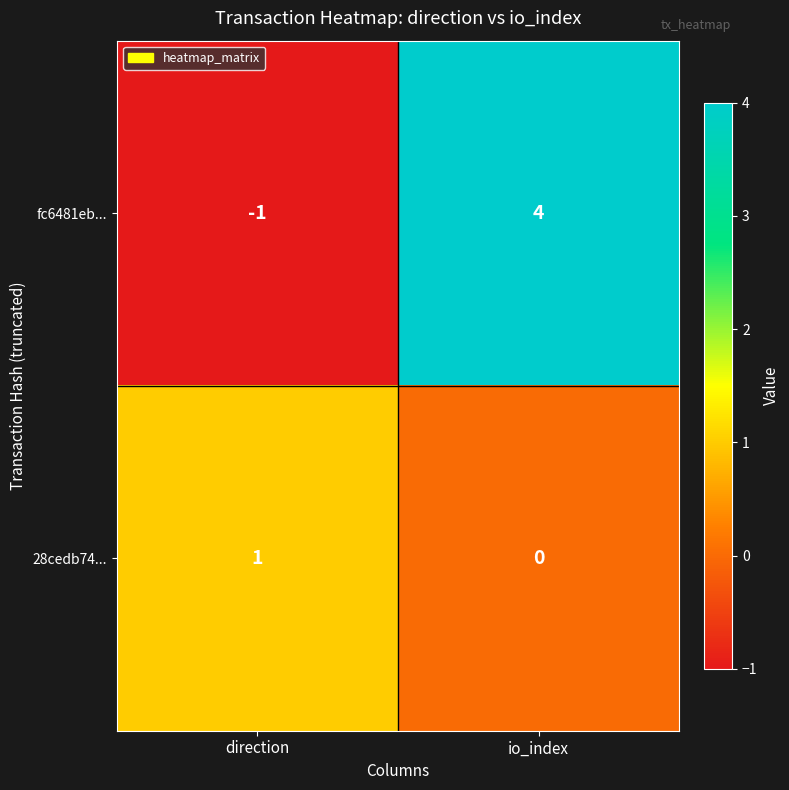

How many distinct data groups are displayed?

2